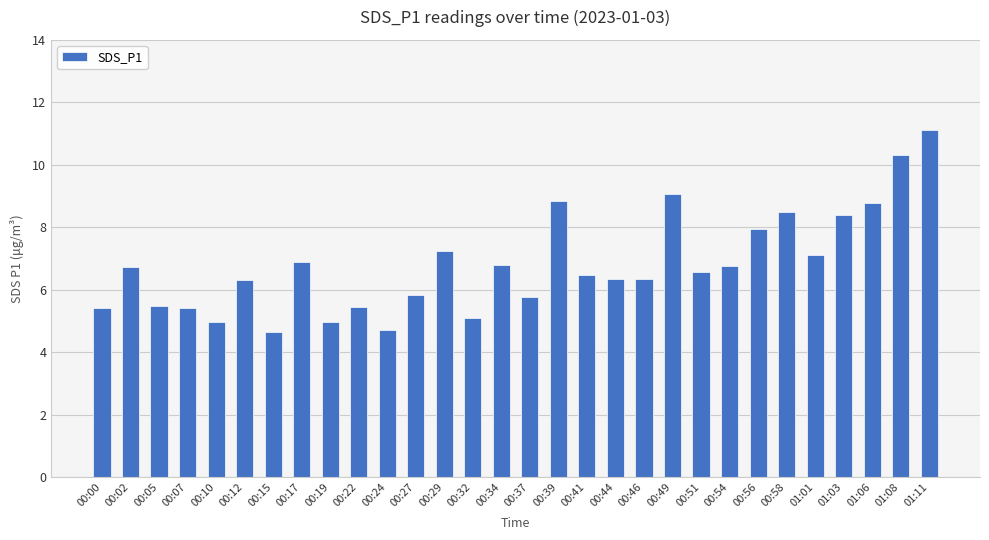

Which category has the highest value across all series?

01:11